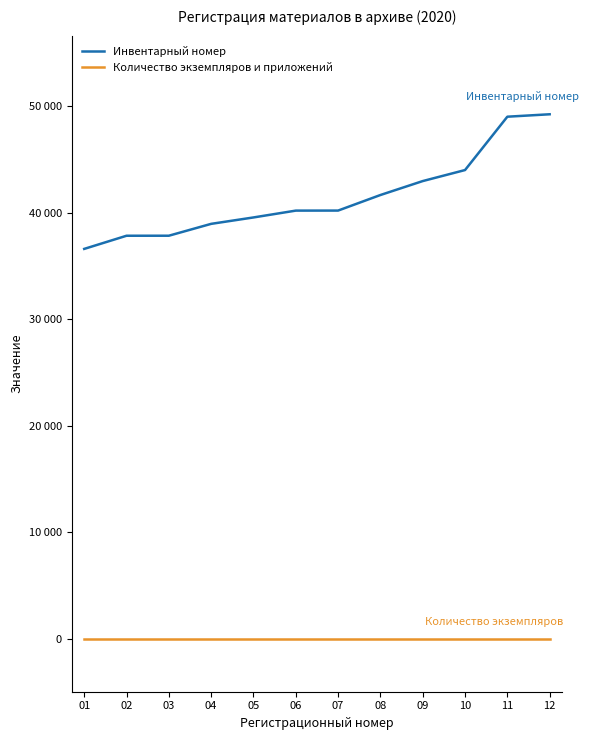

The value of Количество экземпляров и приложений at 11 is 1. True or false?

True